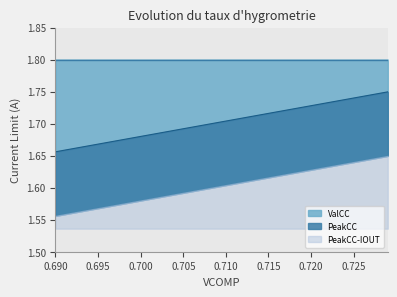

List the series in order of their peak value, lowest first.

PeakCC-IOUT, PeakCC, ValCC